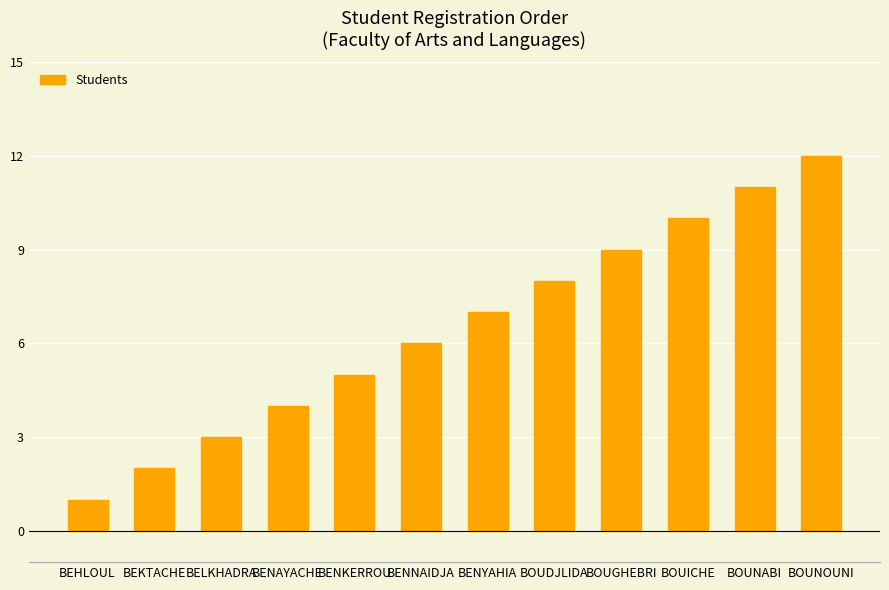

How many values are below 7?

6